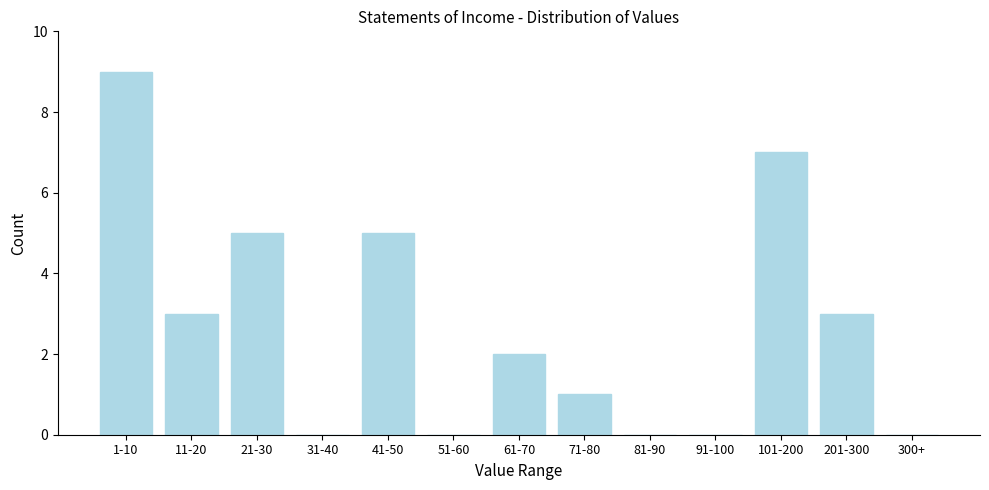

Reading right to left, what are all the values shown in this chart?

300+=0	201-300=3	101-200=7	91-100=0	81-90=0	71-80=1	61-70=2	51-60=0	41-50=5	31-40=0	21-30=5	11-20=3	1-10=9